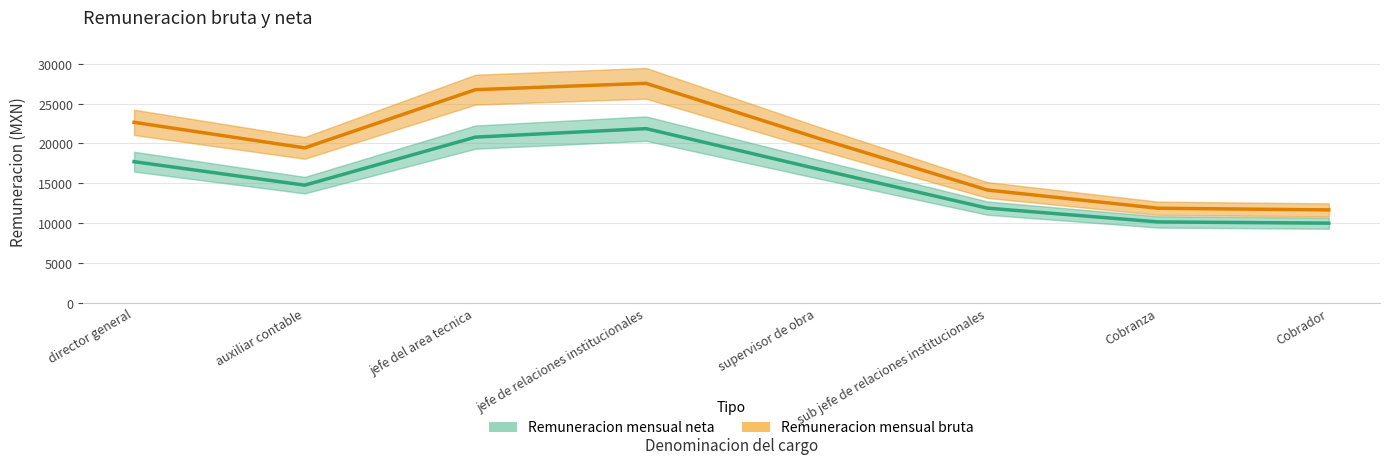

True or false: Remuneracion mensual bruta and Remuneracion mensual neta intersect in this chart.

False